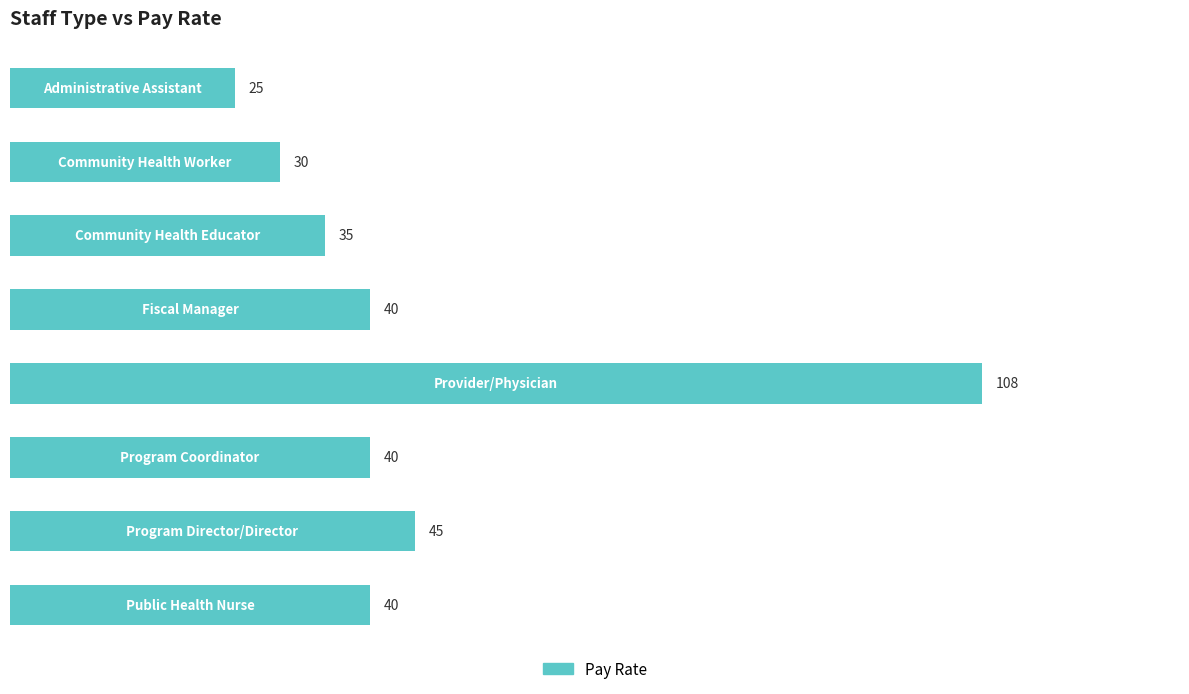

Reading top to bottom, transcribe all the data shown in this chart.

25	30	35	40	108	40	45	40